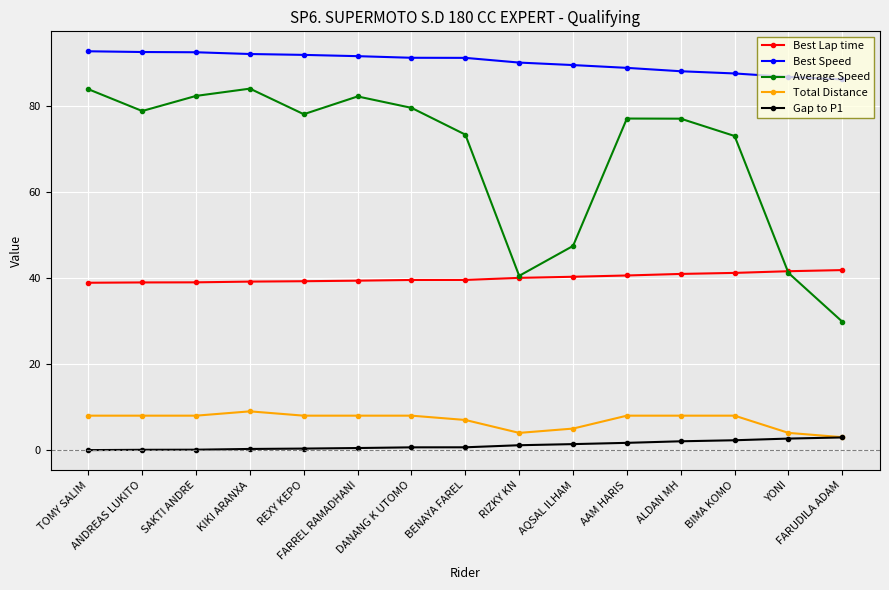

Which series has the largest total across all categories?

Best Speed